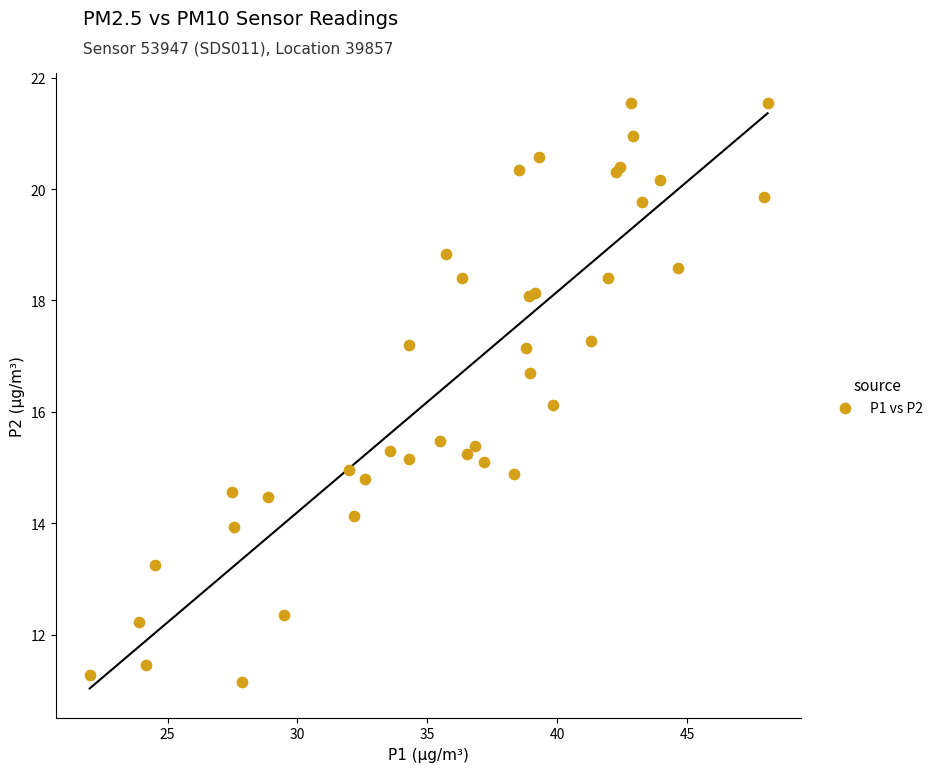

What Y value in the scatter plot is closest to 16?

16.1